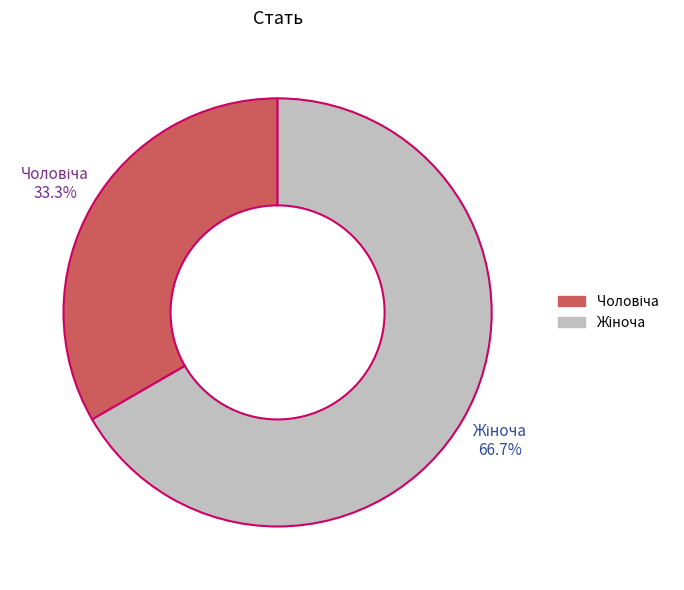

Is there a majority slice in this chart?

Yes